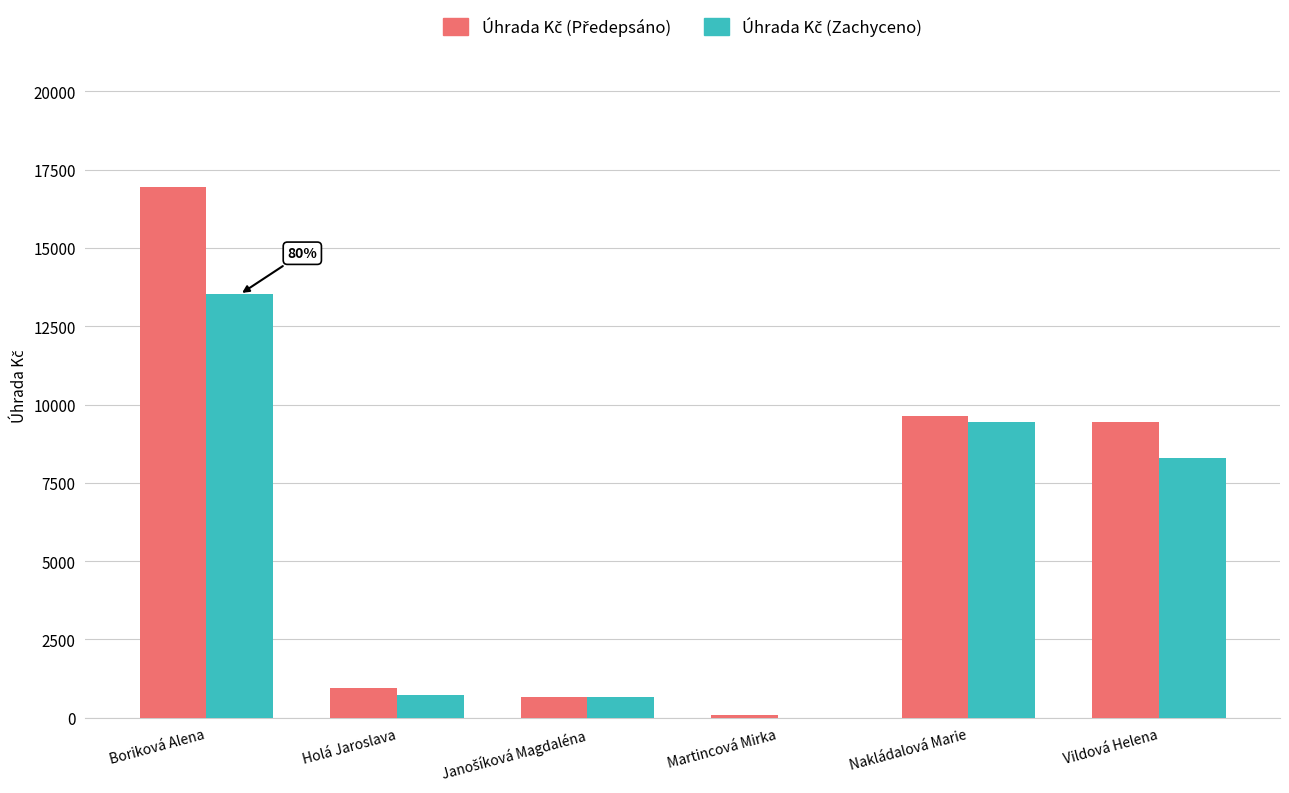

At which category is the sum across all series the highest?

Boriková Alena